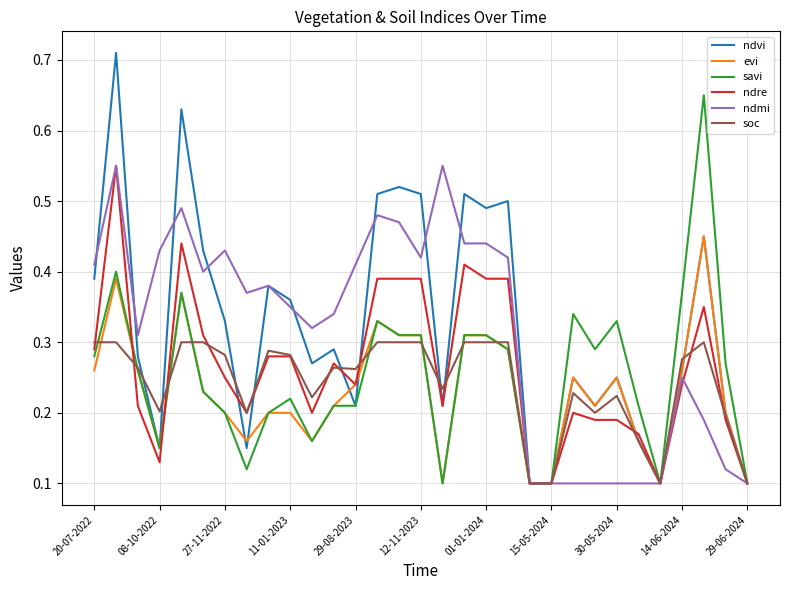

Does the chart display data point markers on the line(s)?

No